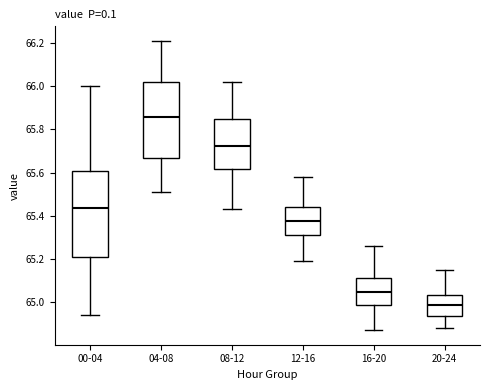

Reading left to right, transcribe this box plot: for each box, give where its median line is, the range the box spans, and where its two whiskers end, as read against the y-axis. The values are not printed on the chart, so give them approximately, as read against the axis.

00-04: median 65.44, box 65.22 to 65.60, whiskers 64.94 to 66.00
04-08: median 65.86, box 65.66 to 66.02, whiskers 65.52 to 66.22
08-12: median 65.72, box 65.62 to 65.86, whiskers 65.44 to 66.02
12-16: median 65.38, box 65.32 to 65.44, whiskers 65.20 to 65.58
16-20: median 65.04, box 64.98 to 65.12, whiskers 64.88 to 65.26
20-24: median 64.98, box 64.94 to 65.04, whiskers 64.88 to 65.16